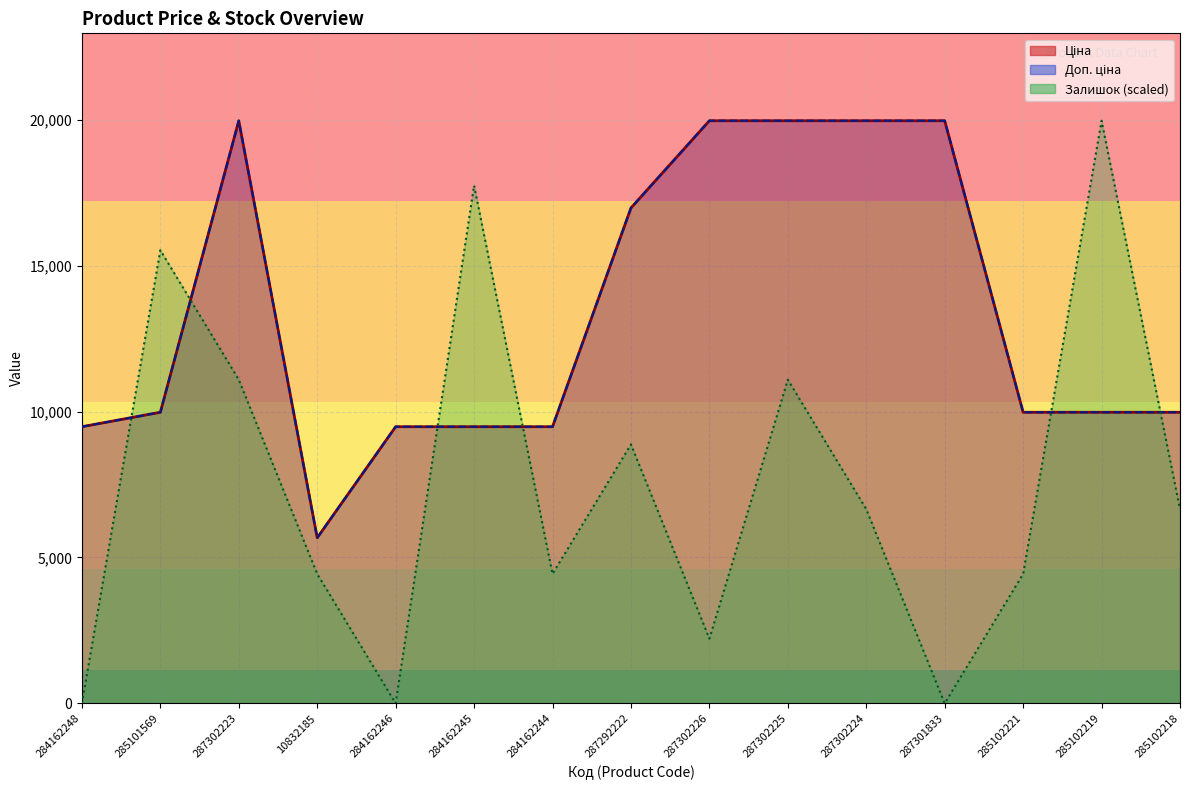

Is it true that Залишок equals 2652.7 at 10832185?

False